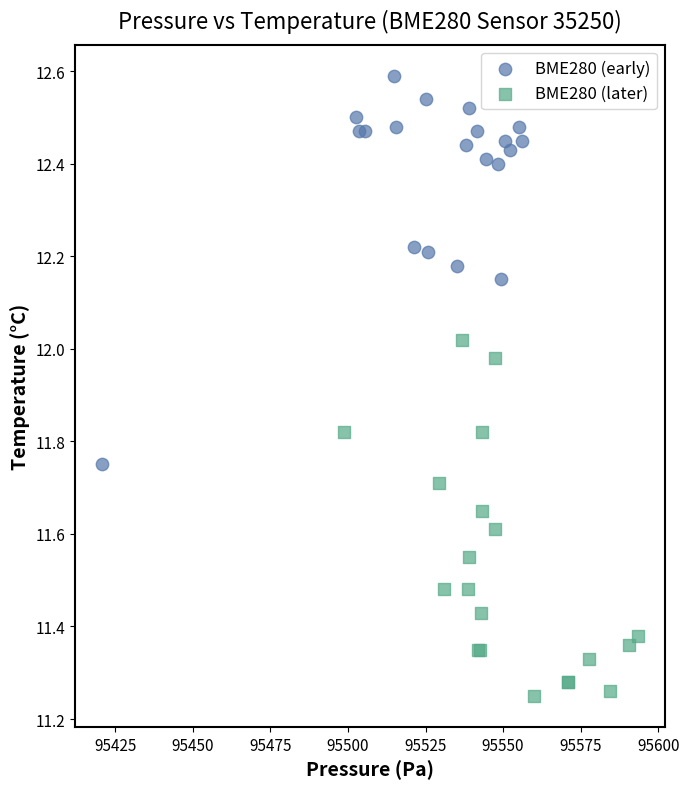

What are all the series names shown in the legend?

BME280 (early), BME280 (later)